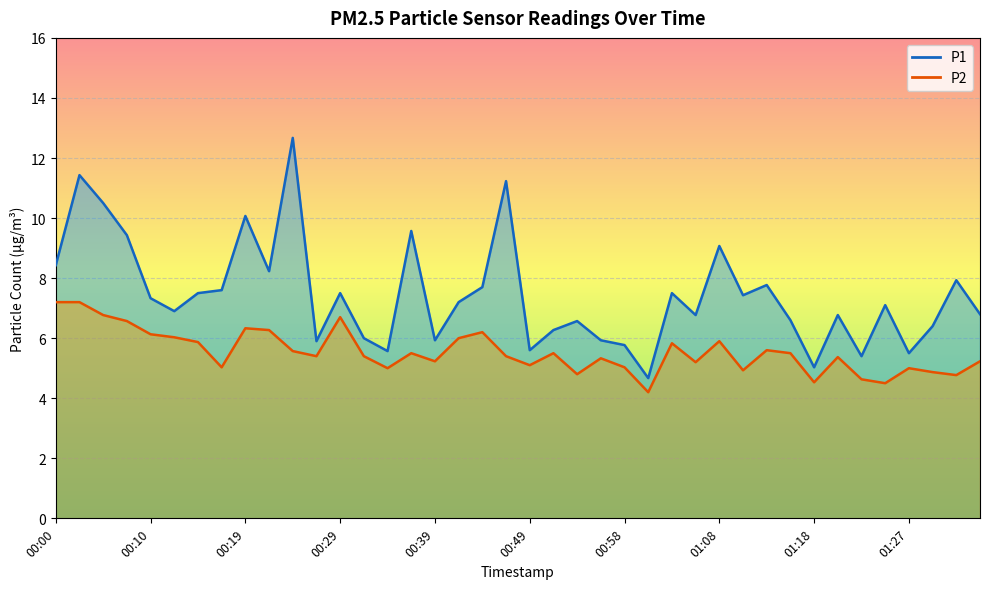

At which category is the sum across all series the highest?

00:02